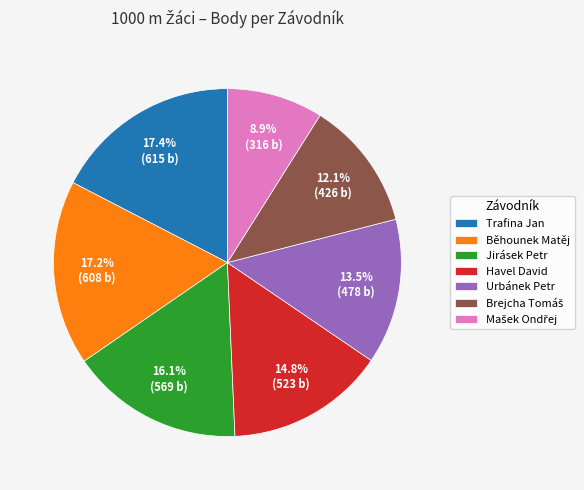

Combined, do Trafina Jan and Jirásek Petr account for over 50%?

No